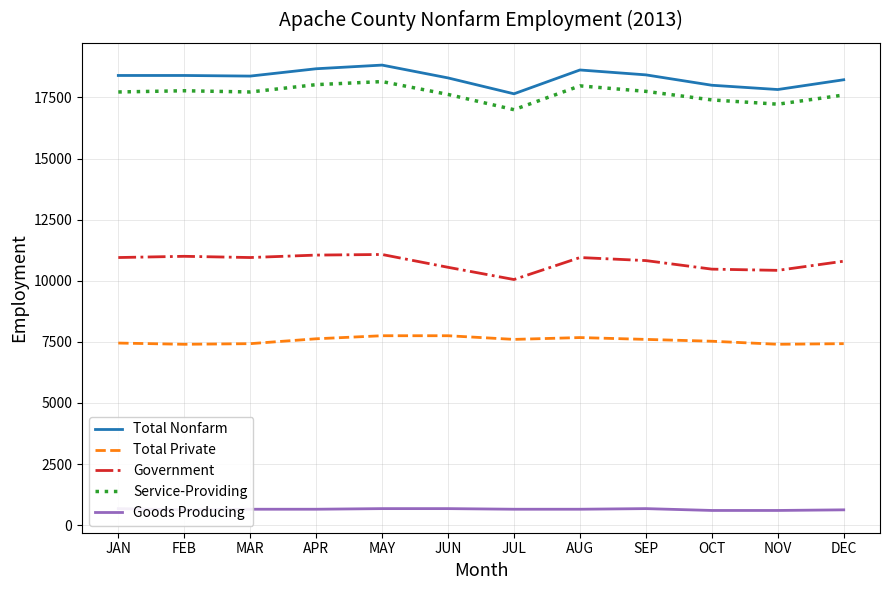

True or false: Total Private and Goods Producing intersect in this chart.

False